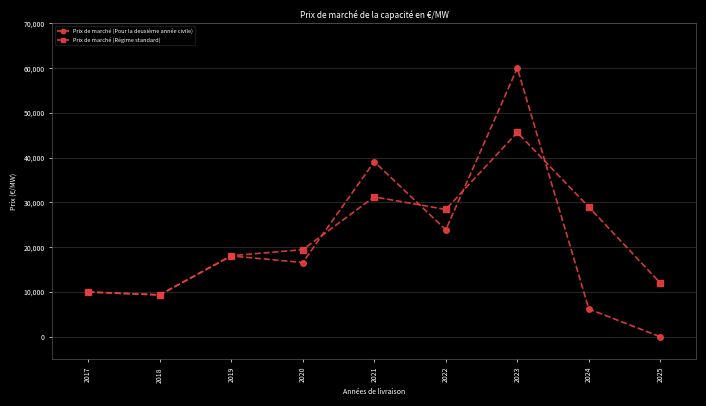

Rank the series at 2025 from highest to lowest value.

Prix de marché (Régime standard), Prix de marché (Pour la deuxième année civile)